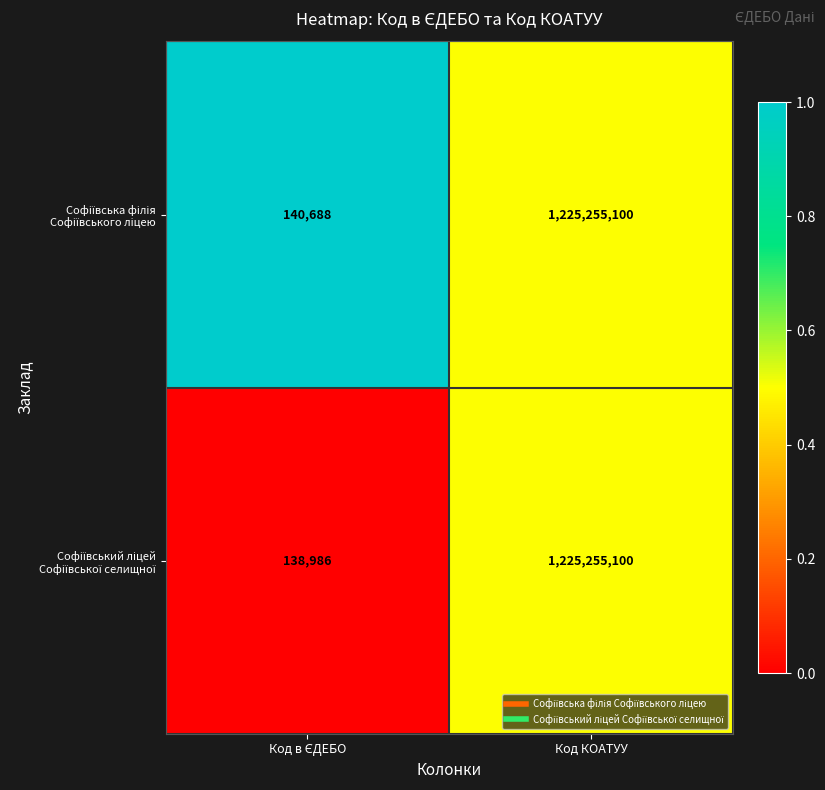

What is the maximum value shown in the chart?

1225255100